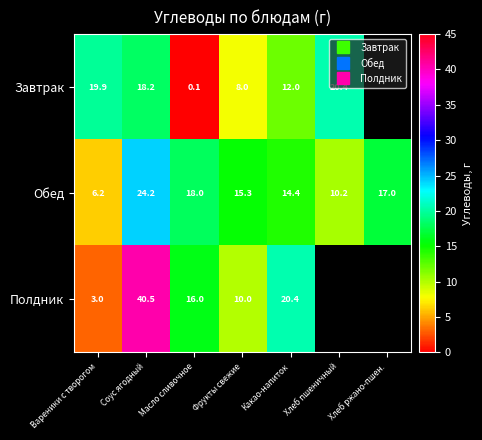

How many values in the Обед series exceed 15?

4